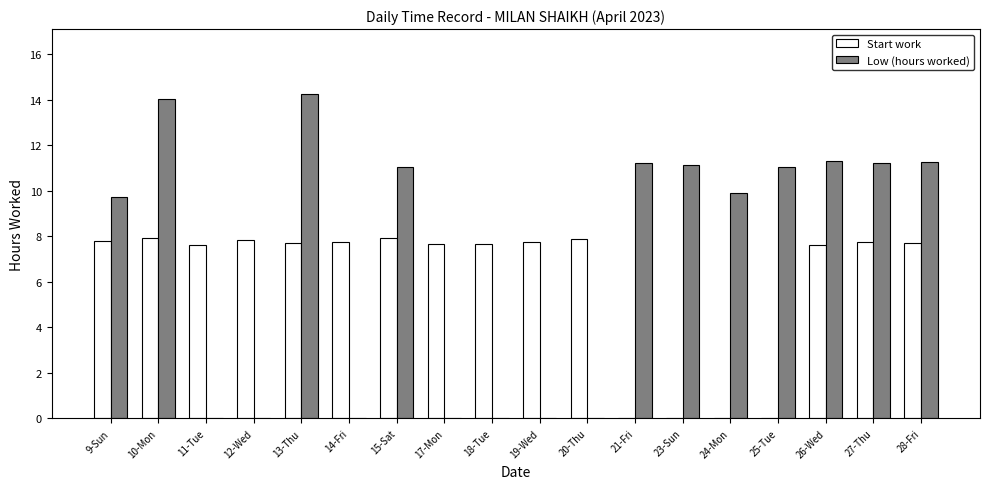

What value does the Start work series have at 17-Mon?

7.7